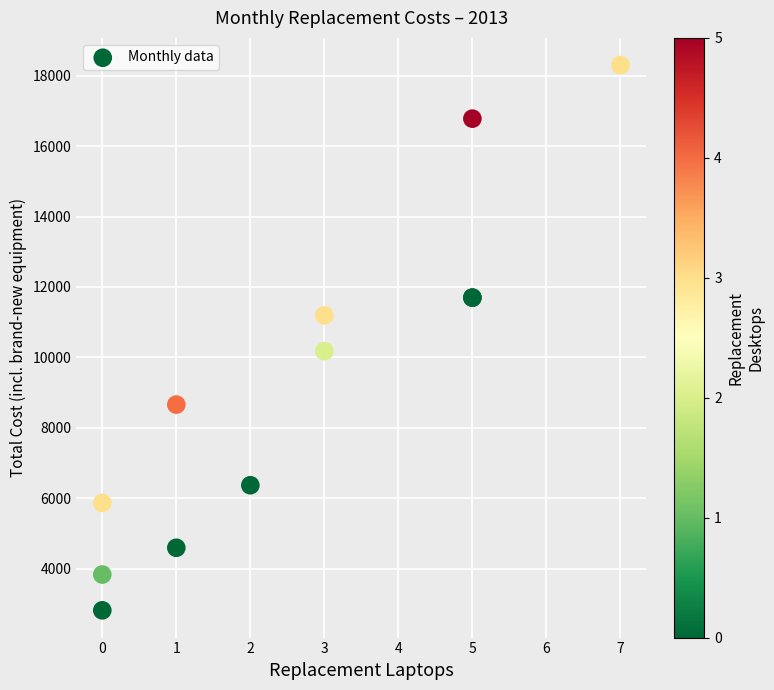

What Y value in the scatter plot is closest to 10558?

10178.4